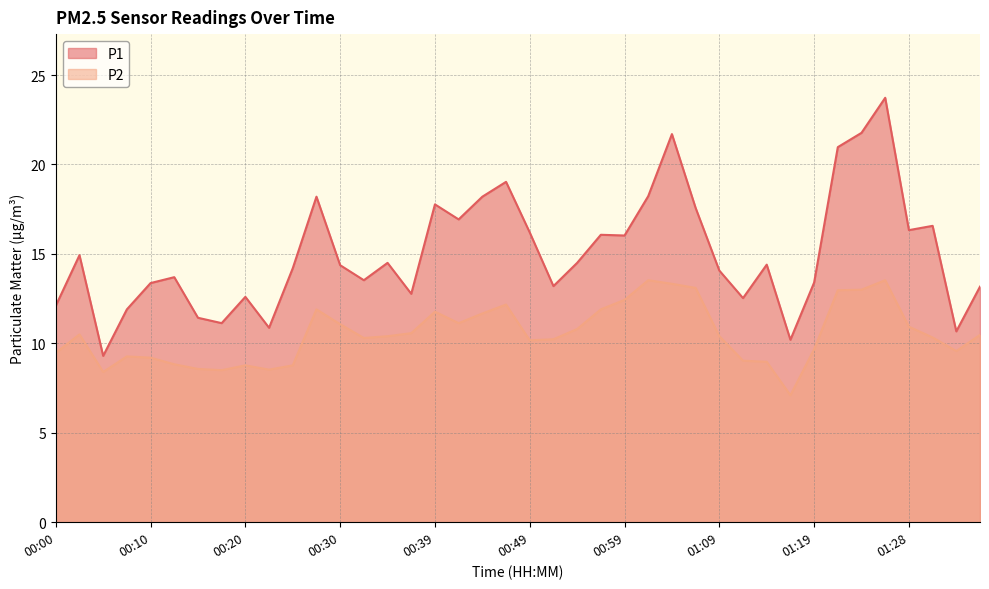

Is the value of P1 at 00:10 greater than the value of P2 at 00:20?

Yes